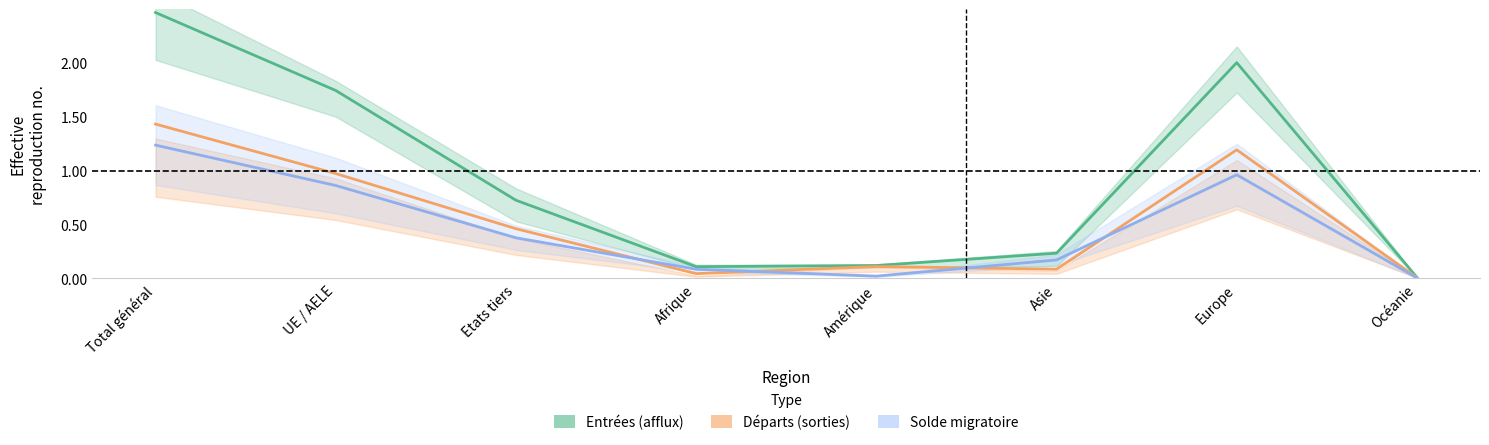

What are all the series names shown in the legend?

Entrées (afflux), Départs (sorties), Solde migratoire